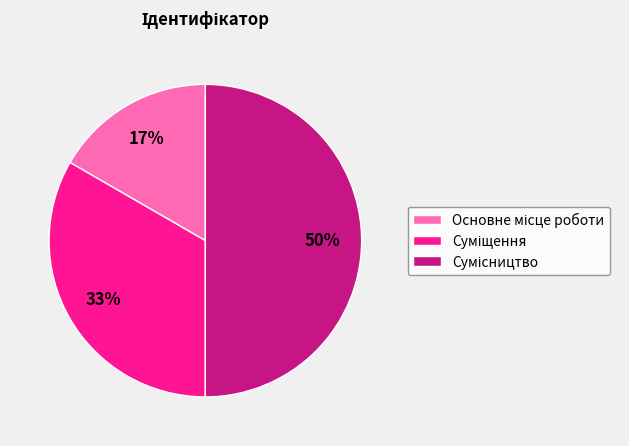

How many segments does this pie chart have?

3